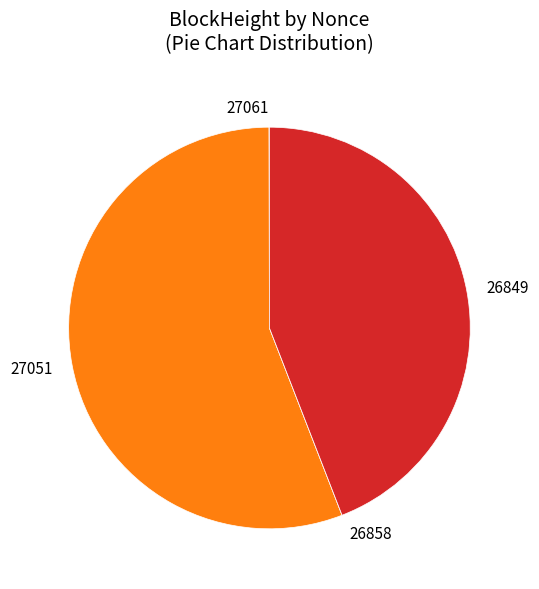

Is it true that 26849 is 38% of the pie?

False